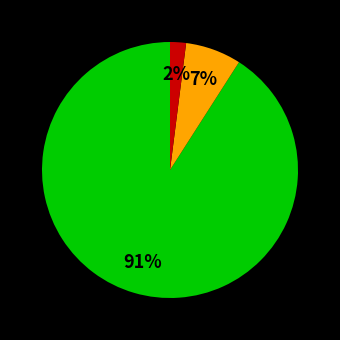

To the nearest percent, what is the average slice percentage?

33%